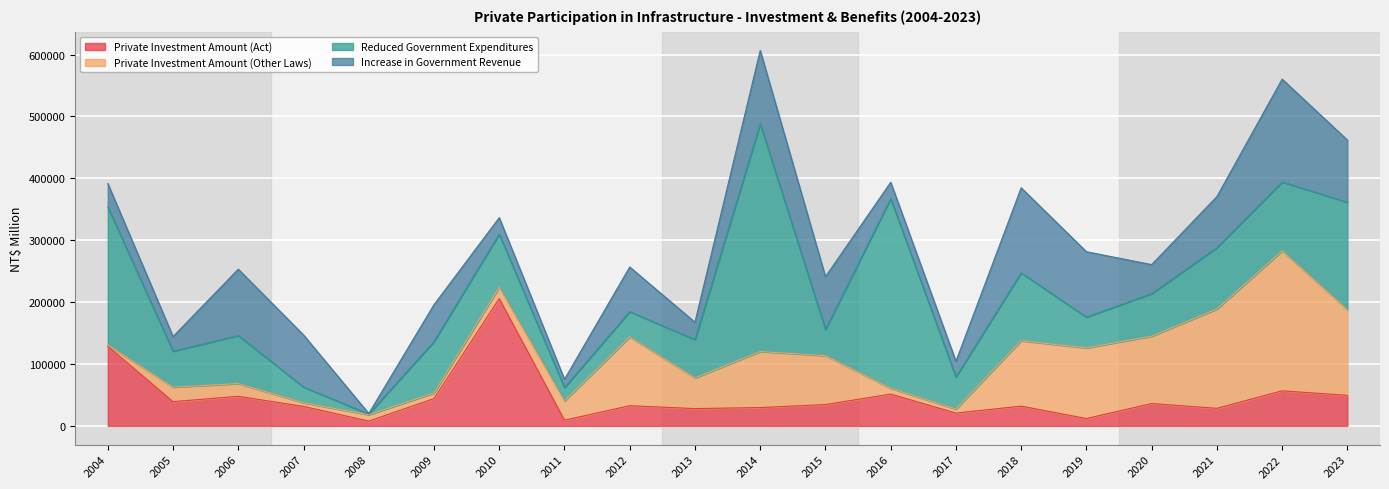

At how many categories does at least one series exceed 27234?

19